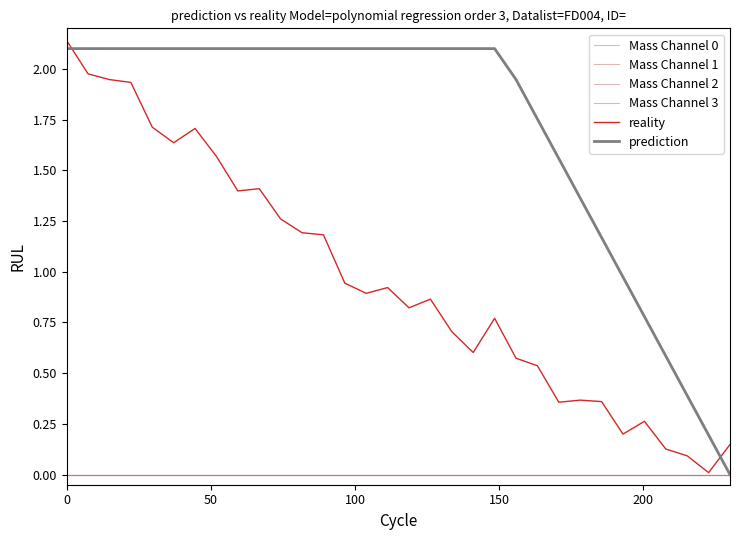

True or false: Mass Channel 1 and Mass Channel 3 intersect in this chart.

False